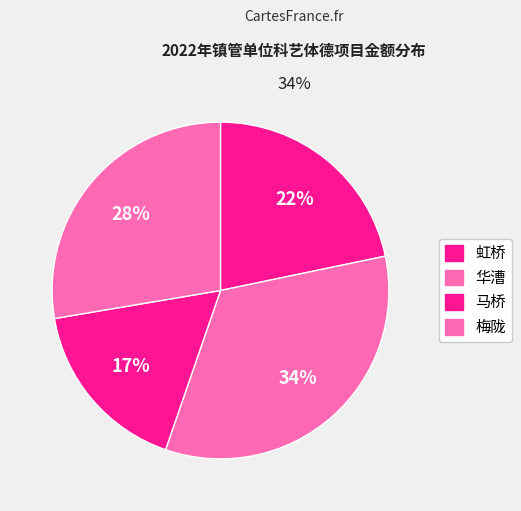

What is the largest slice in the pie chart?

华漕